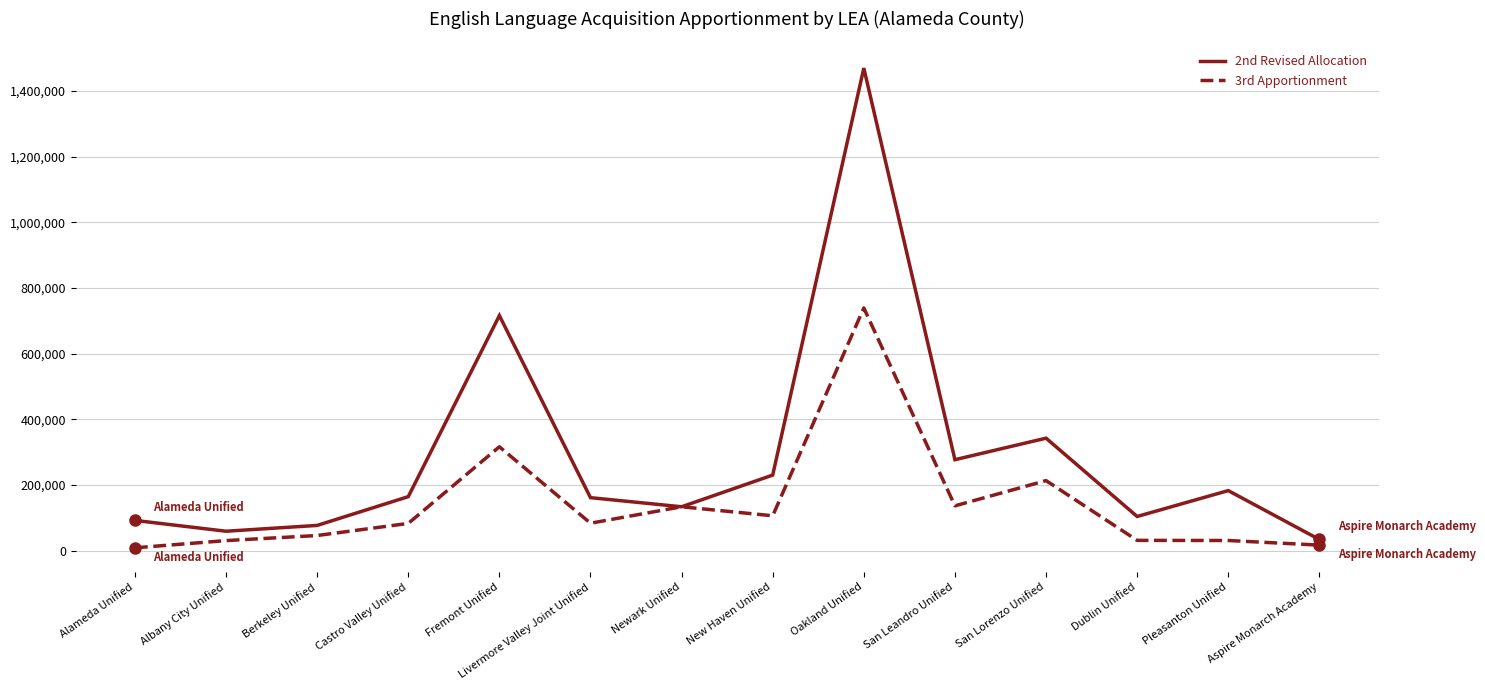

How many lines are shown in the chart?

2